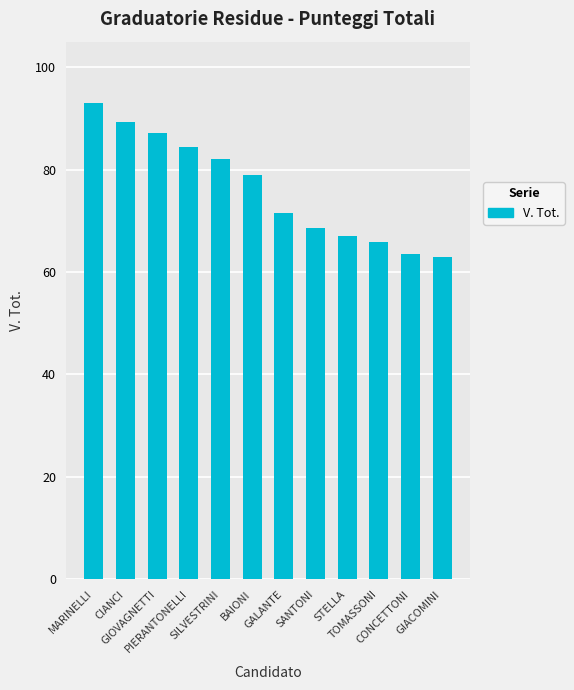

What is the value of the 9th bar from the left?

67.0